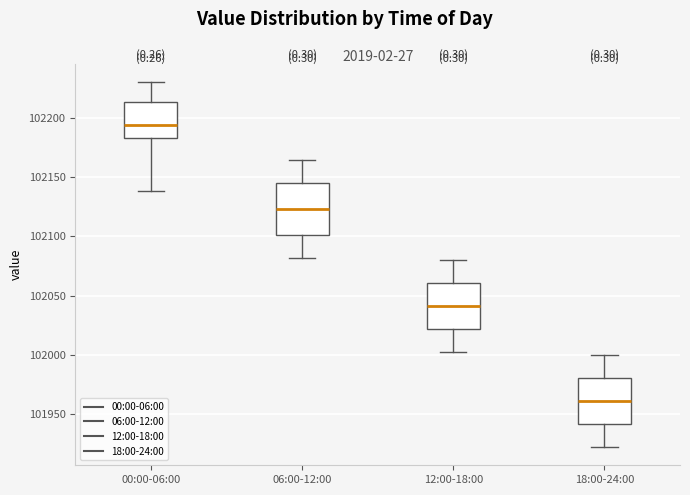

Reading left to right, read every box against the y-axis: the position of its median line, the range the box covers, and the ends of its whiskers. The values are not printed on the chart, so give them approximately, as read against the axis.

00:00-06:00: median 102195, box 102185 to 102215, whiskers 102140 to 102230
06:00-12:00: median 102125, box 102100 to 102145, whiskers 102080 to 102165
12:00-18:00: median 102040, box 102020 to 102060, whiskers 102000 to 102080
18:00-24:00: median 101960, box 101940 to 101980, whiskers 101920 to 102000